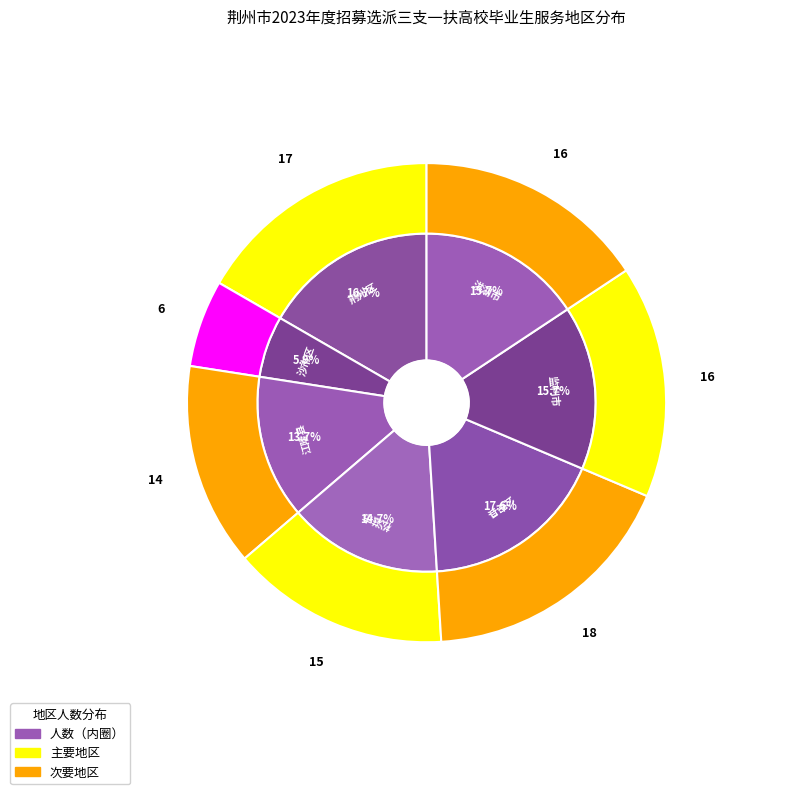

Which slice is the largest?

公安县